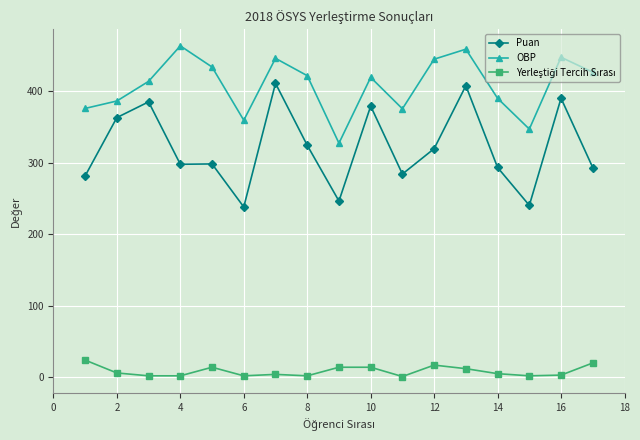

How many values in the OBP series are below 419?

8